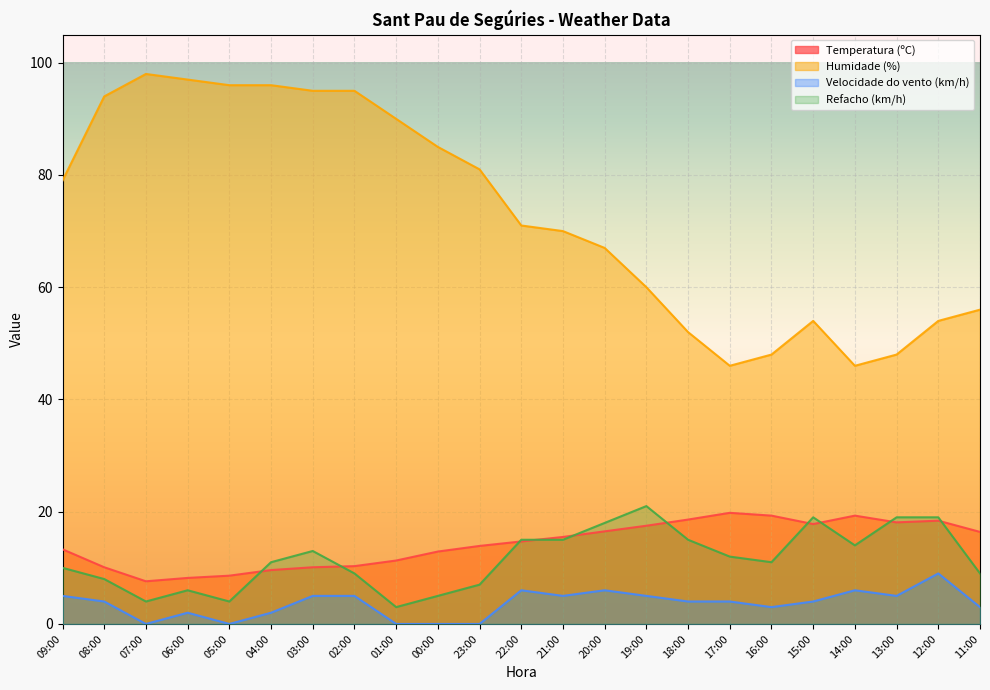

True or false: Humidade (%) and Refacho (km/h) cross at least once.

False